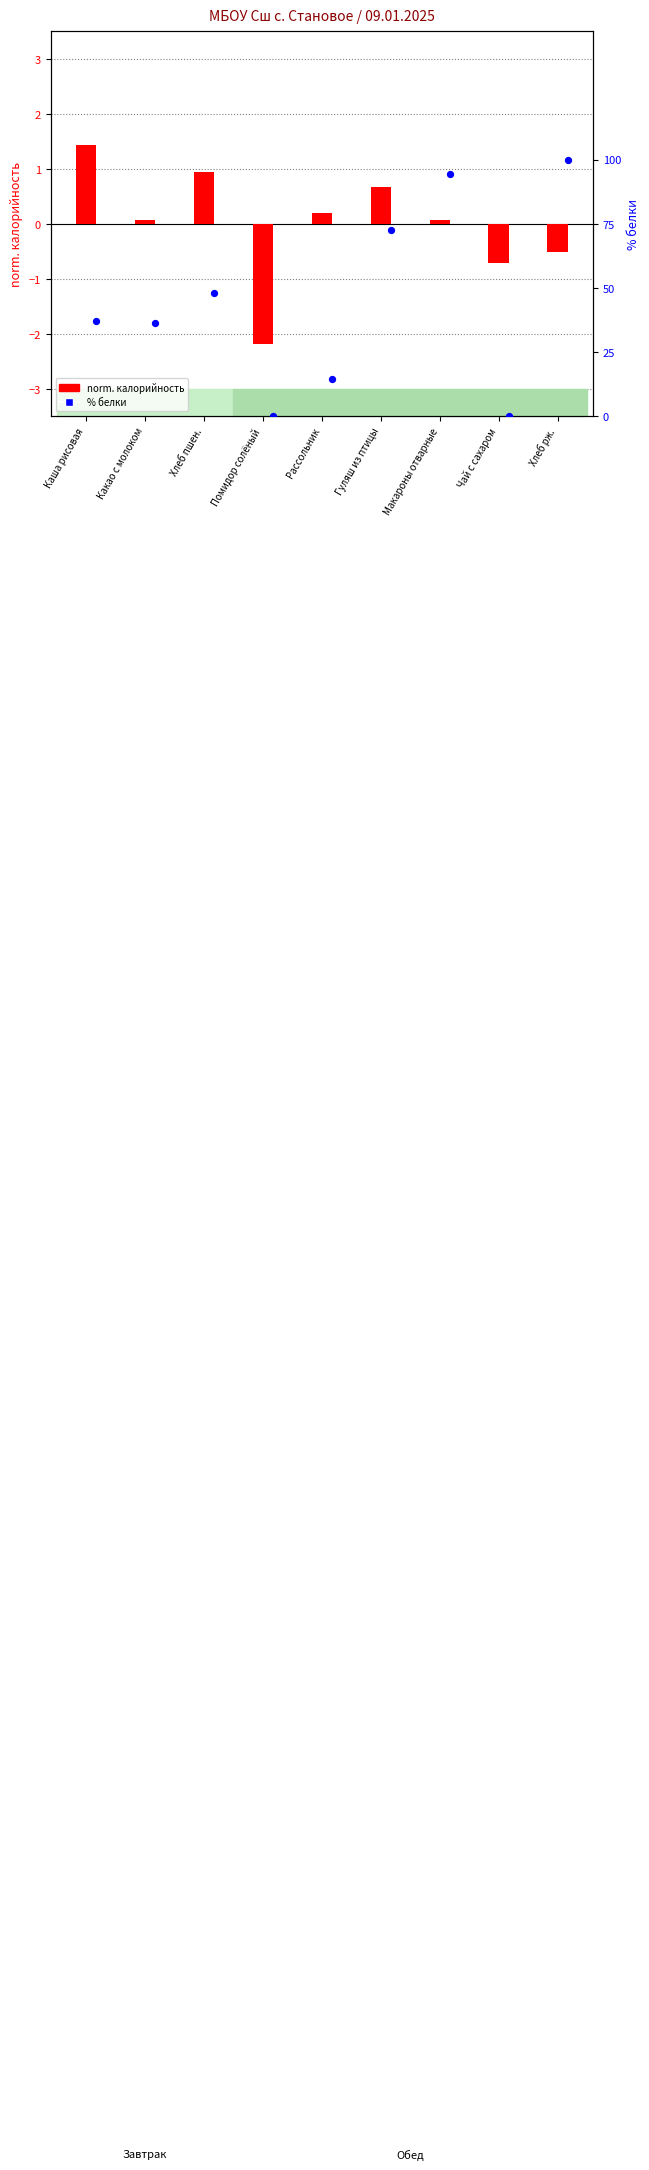

Which series has the largest Y range (max minus min)?

% белки